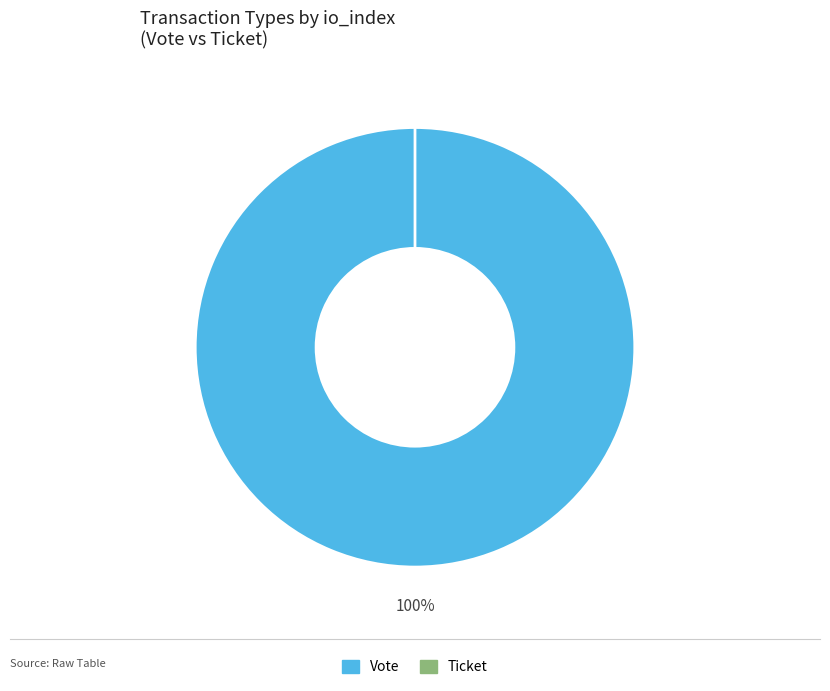

Which slice is the smallest?

Ticket